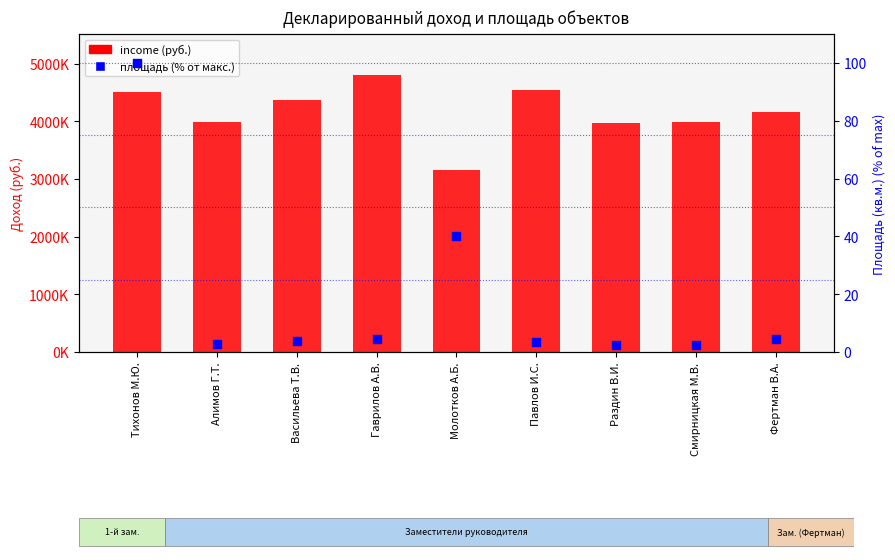

What are all the series names shown in the legend?

income, area (% of max)